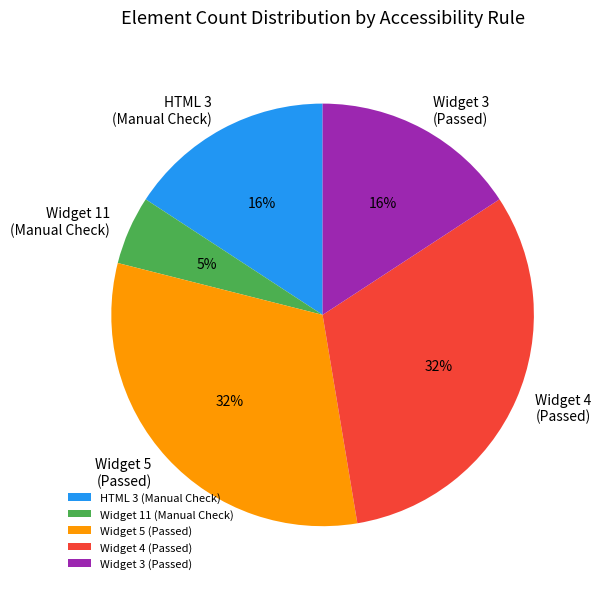

Is there a majority slice in this chart?

No